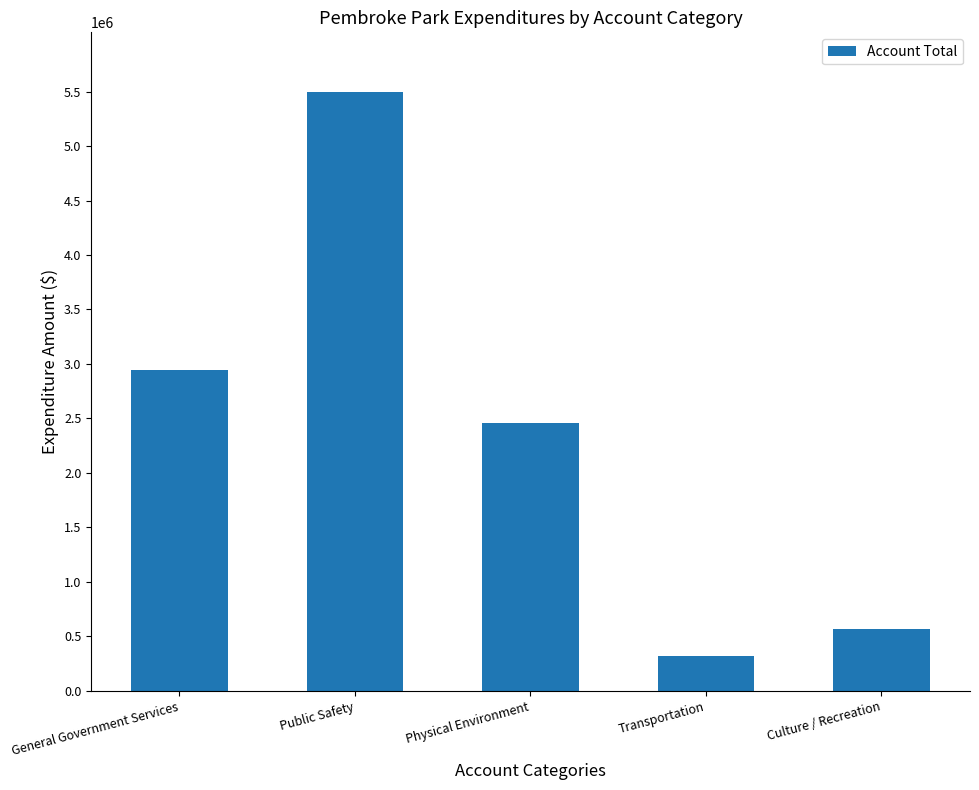

What value does the data have at Culture / Recreation?

562755